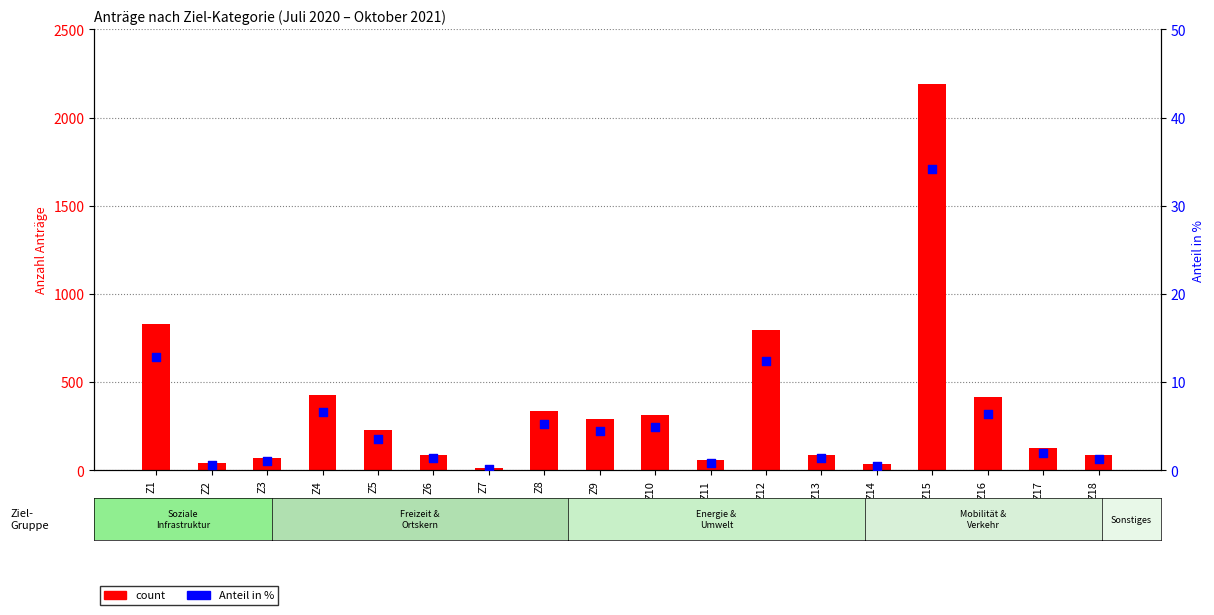

Which series has the largest Y range (max minus min)?

count